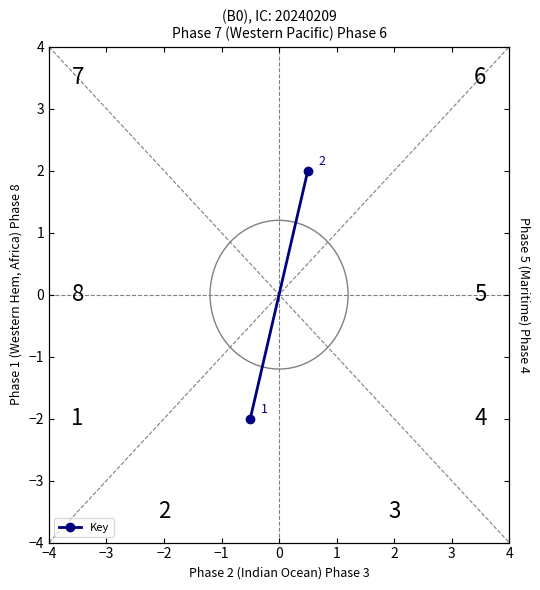

What is the smallest value displayed?

-2